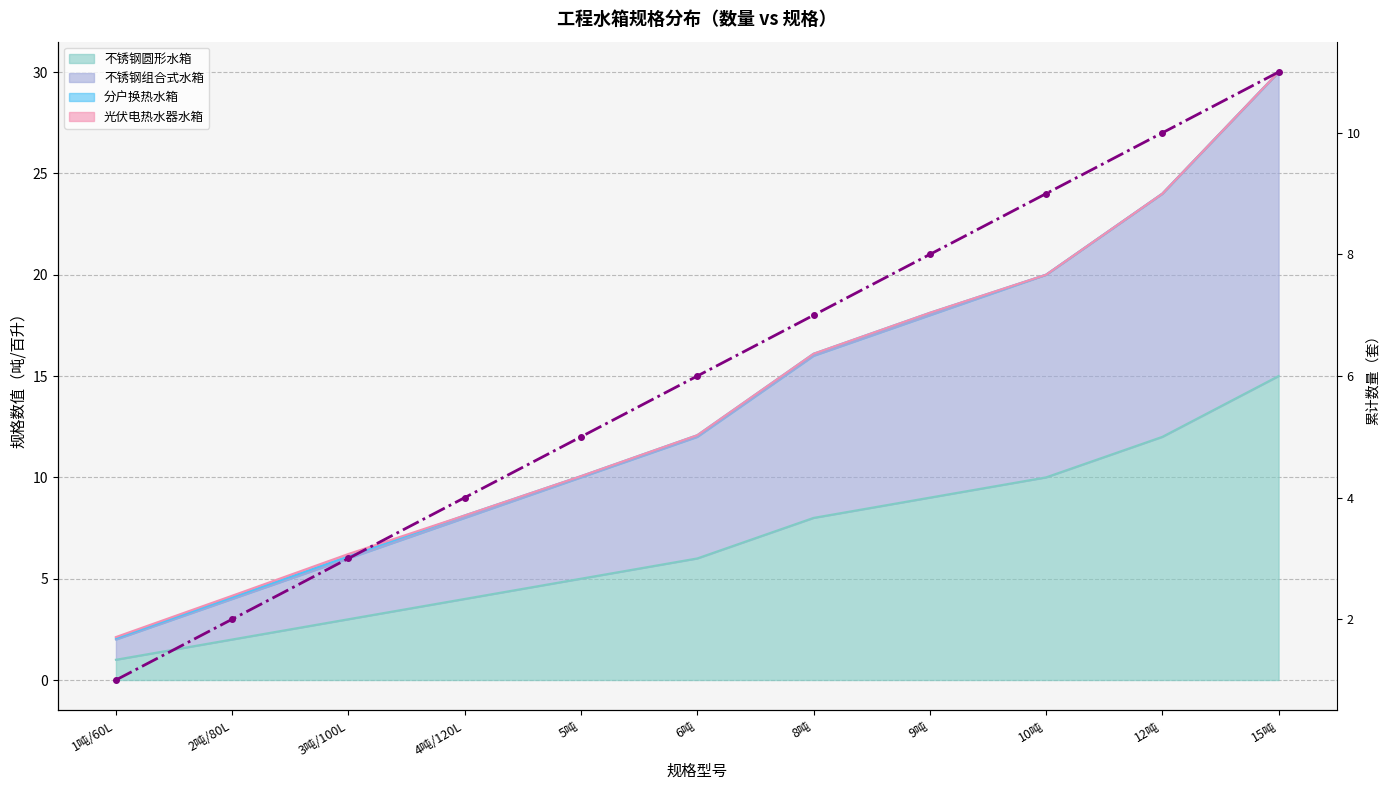

What is the value of the 5th point from the left?

5